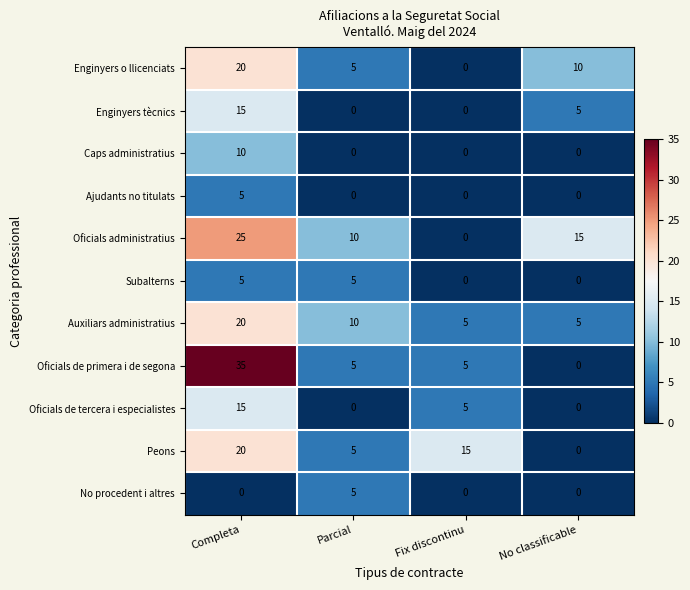

The value of Oficials de tercera i especialistes at Completa is 23. True or false?

False